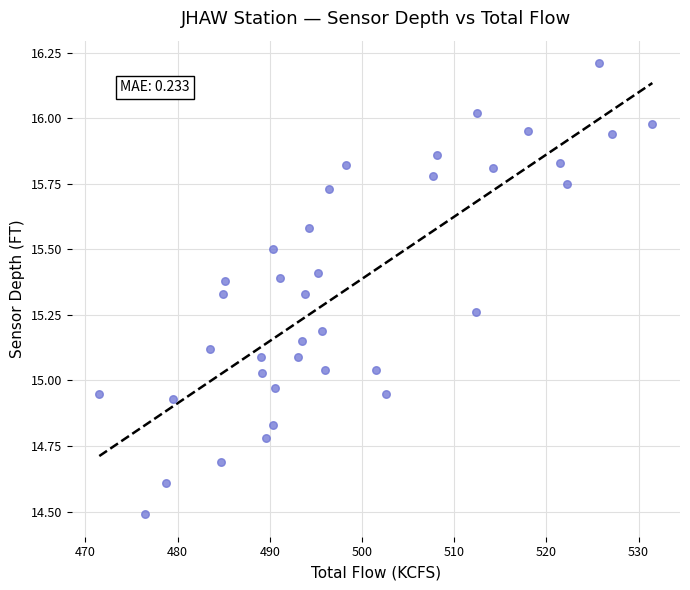

What is the range of Y values (max minus min)?

1.7